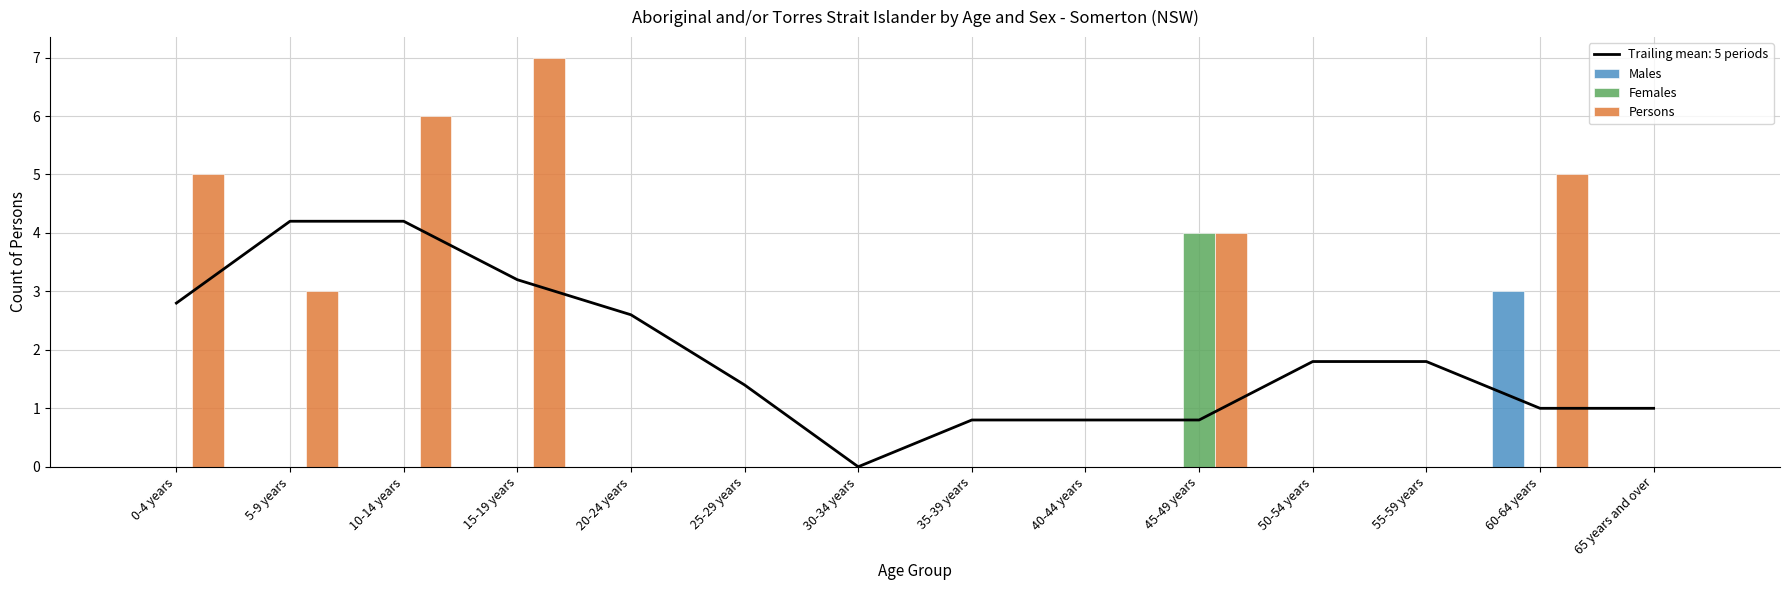

Reading left to right, extract all data points from this chart.

Males: 0	0	0	0	0	0	0	0	0	0	0	0	3	0
Females: 0	0	0	0	0	0	0	0	0	4	0	0	0	0
Persons: 5	3	6	7	0	0	0	0	0	4	0	0	5	0